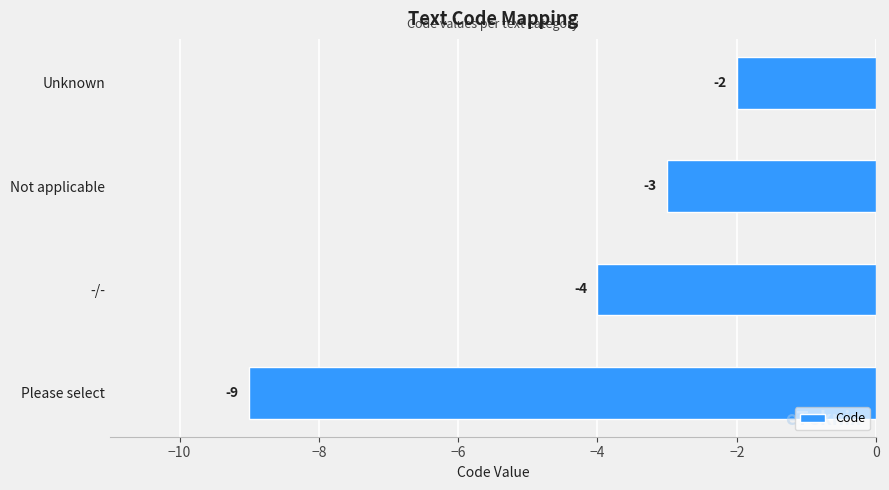

Does the chart contain stacked bars?

No